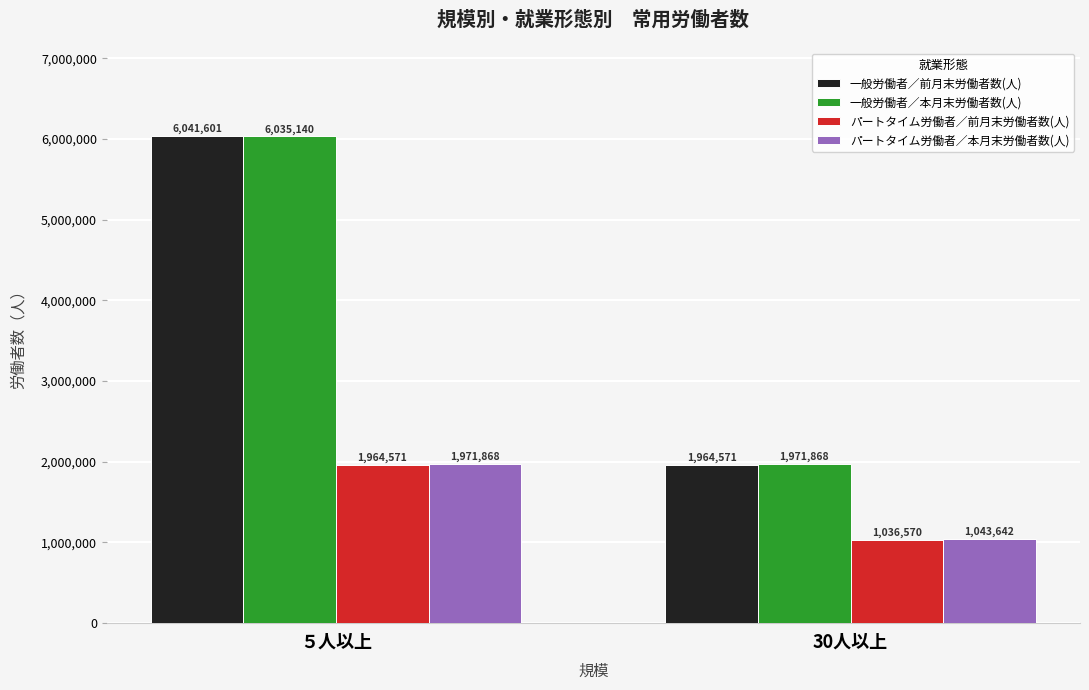

Reading right to left, list all the values displayed in this chart.

一般労働者／前月末労働者数(人): 30人以上=1964571	５人以上=6041601
一般労働者／本月末労働者数(人): 30人以上=1971868	５人以上=6035140
パートタイム労働者／前月末労働者数(人): 30人以上=1036570	５人以上=1964571
パートタイム労働者／本月末労働者数(人): 30人以上=1043642	５人以上=1971868